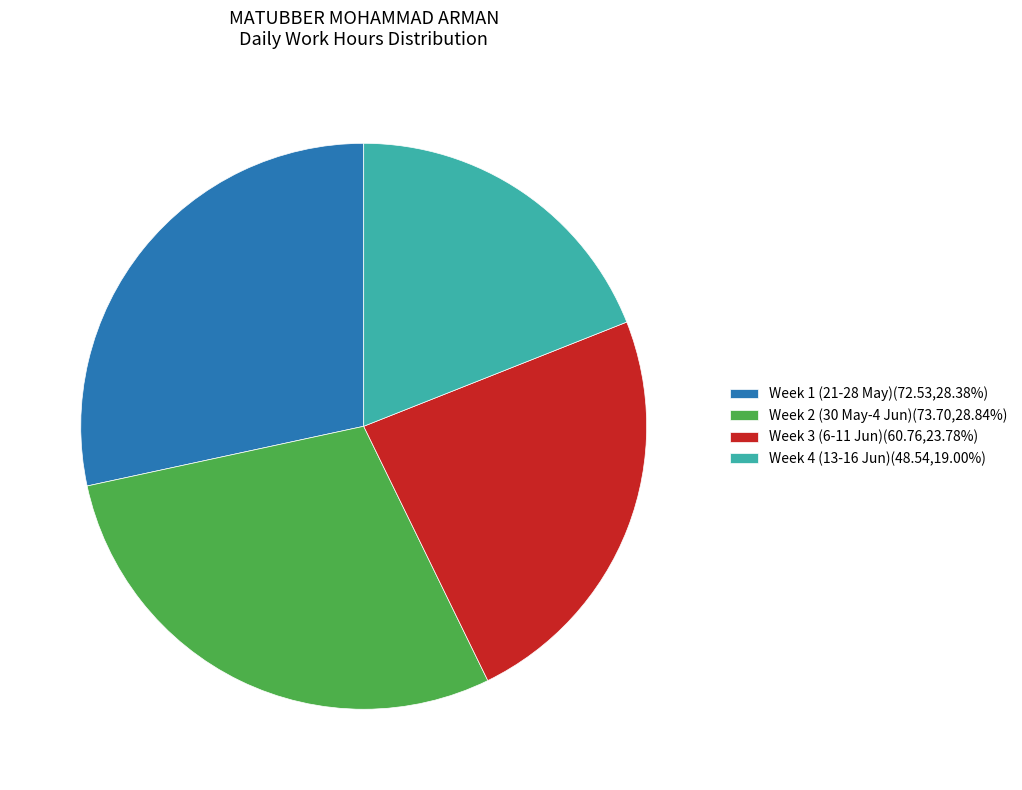

Does any single category account for the majority?

No